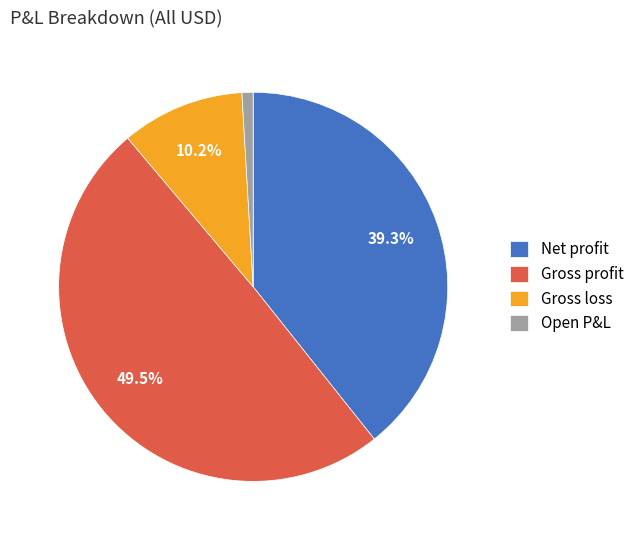

Combined, what portion of the pie is Net profit and Gross loss?

49.5%